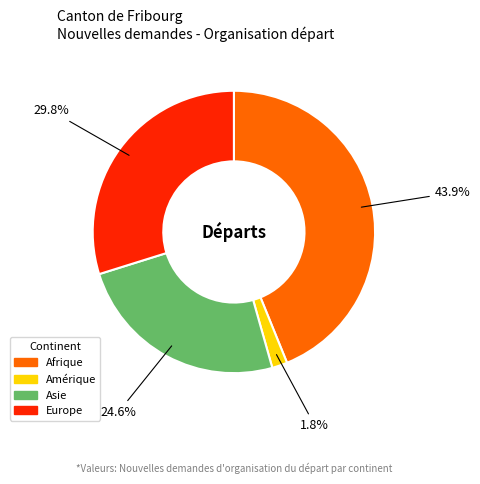

Is Europe the majority of the pie?

No